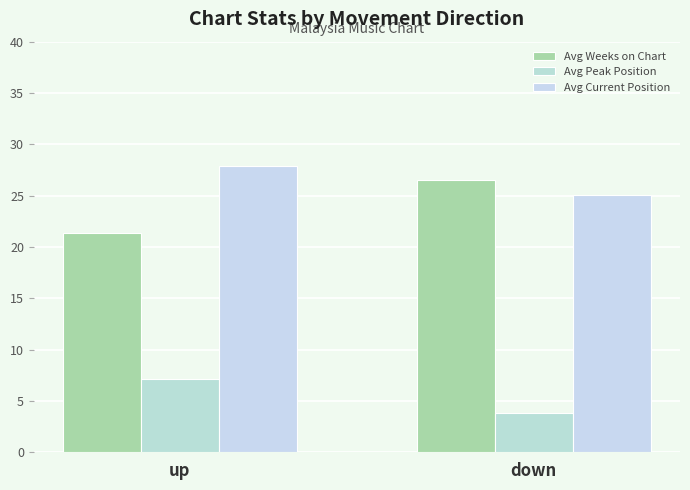

What is the value of the Avg Peak Position bar at the 1st from the left?

7.1